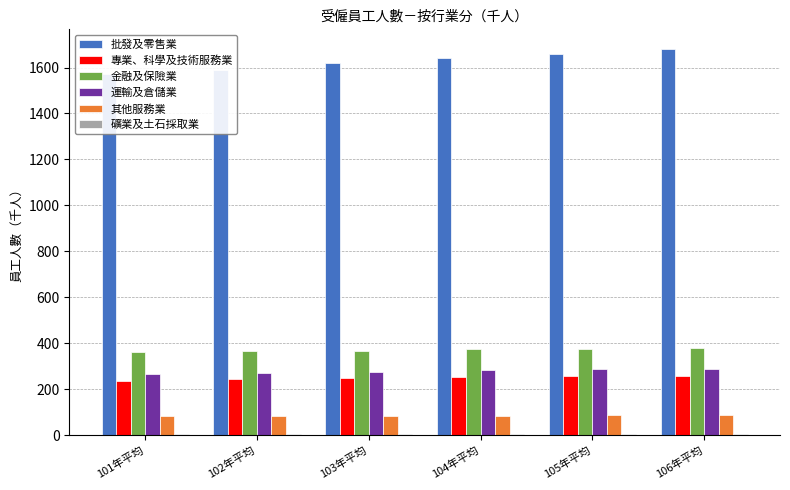

At which label does 運輸及倉儲業 reach its minimum?

101年平均